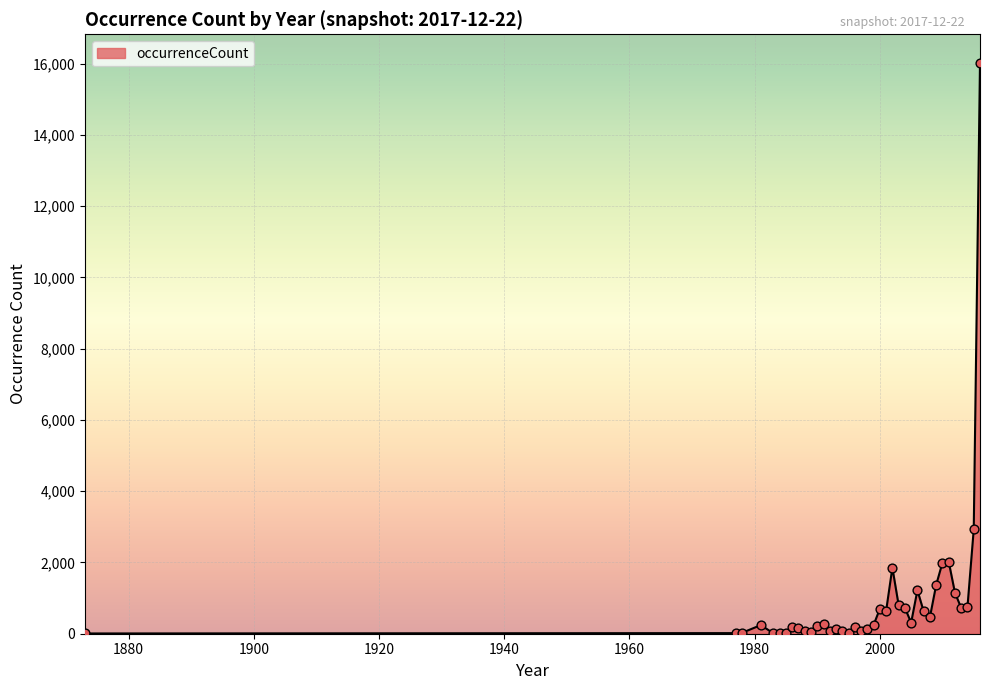

What is the maximum value shown in the chart?

16024